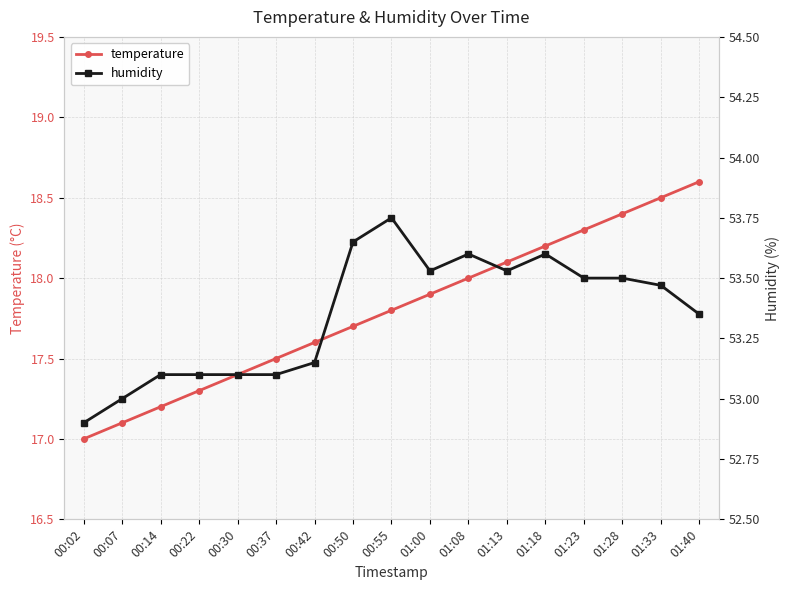

What are all the series names shown in the legend?

temperature, humidity